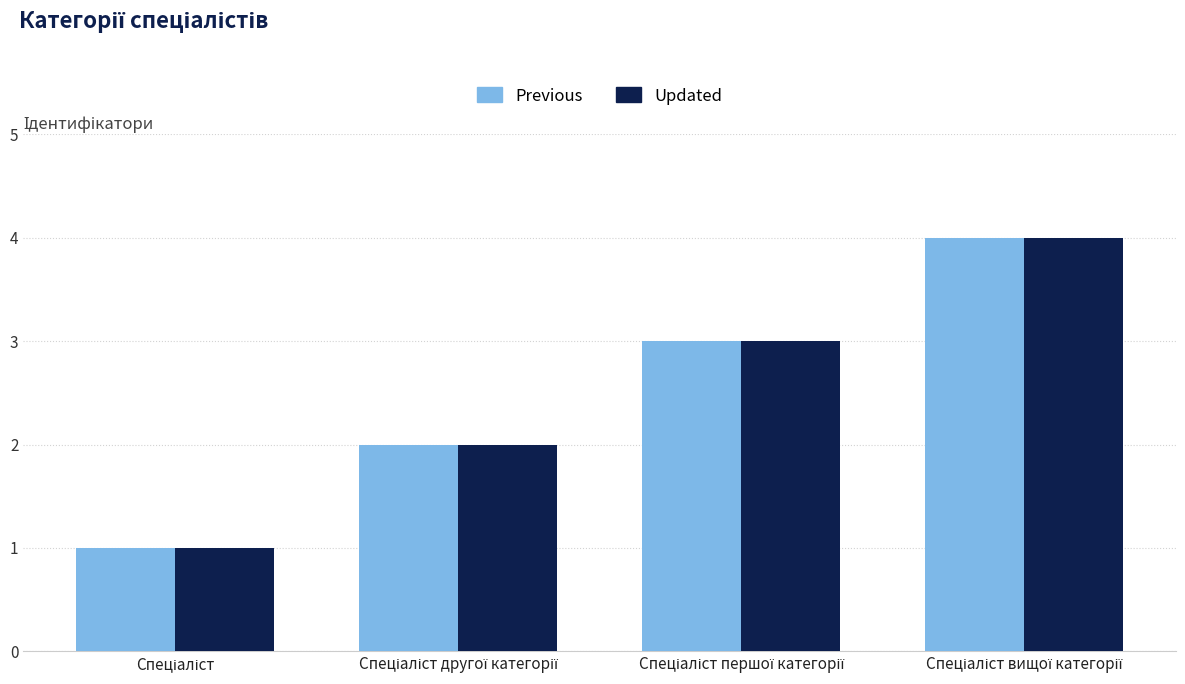

What is the maximum value shown in the chart?

4